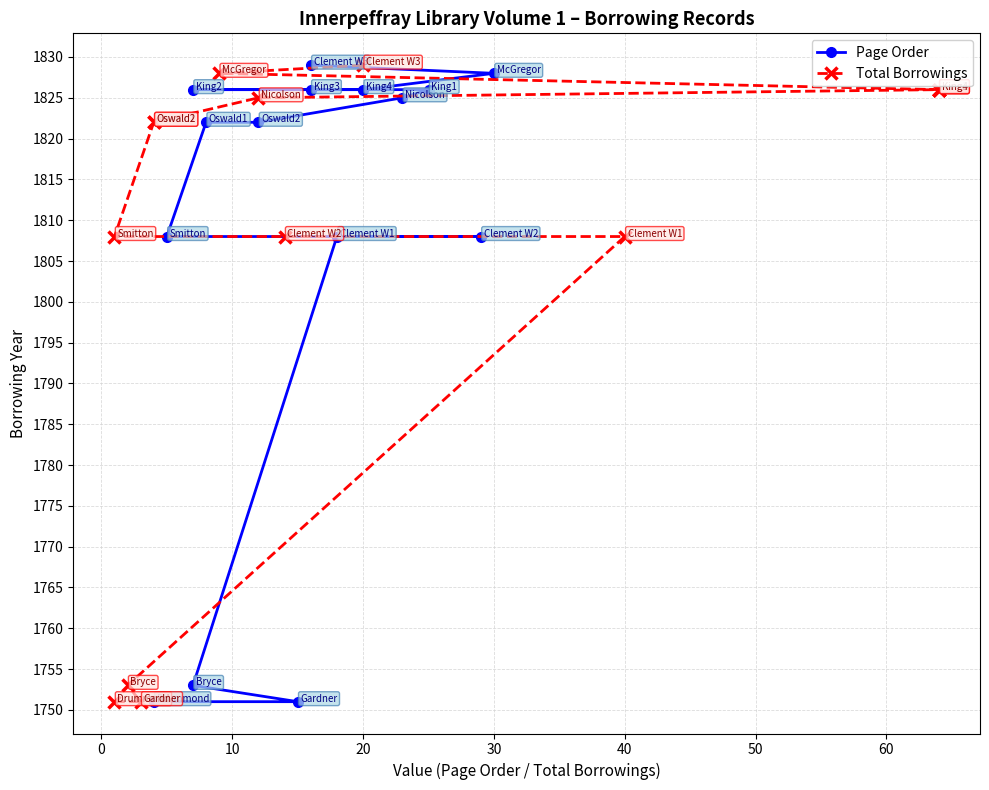

Is the value of Page Order at 10 greater than the value of Total Borrowings at 0?

Yes